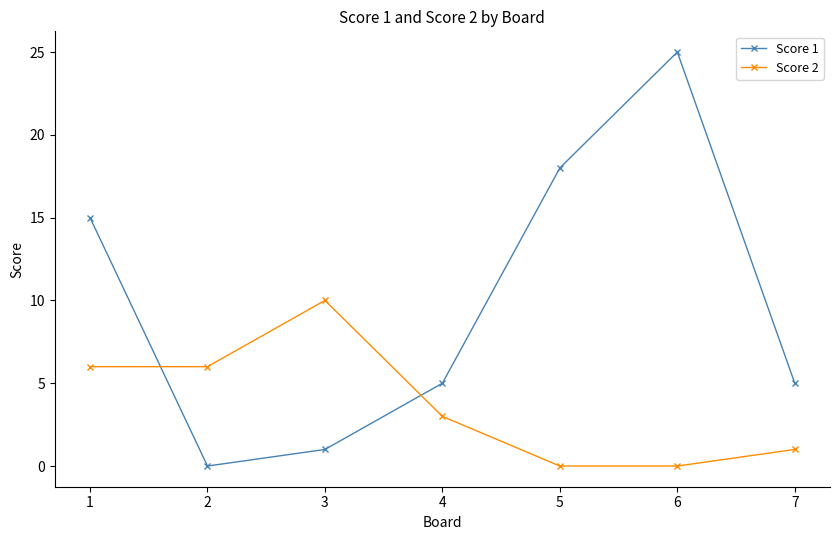

The Score 1 series shows 5 at 7. True or false?

True